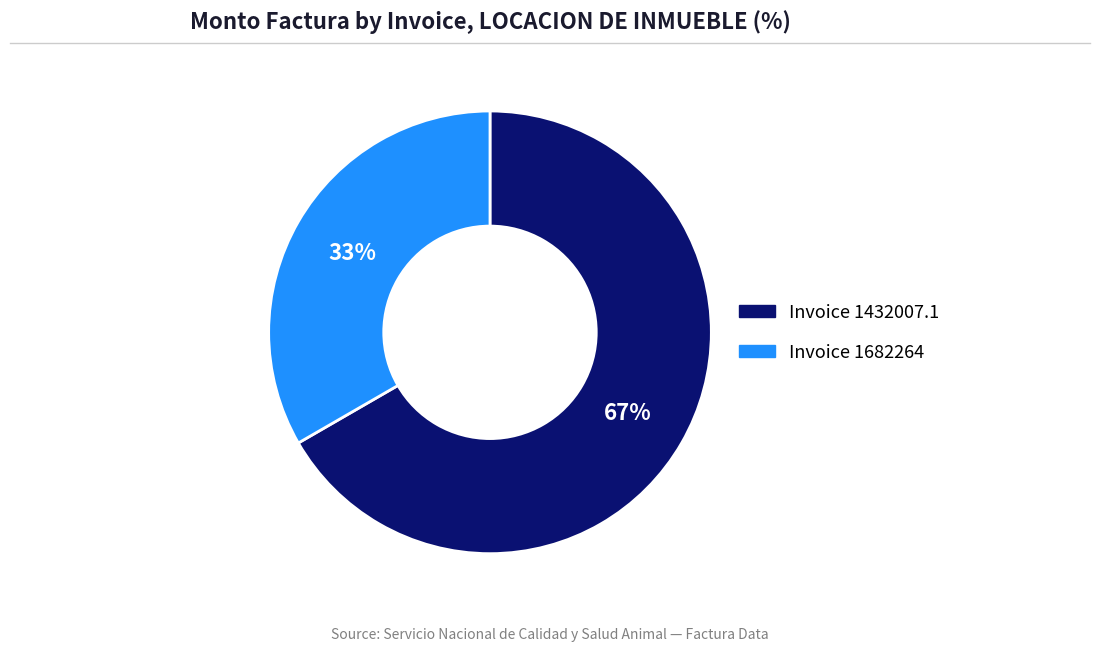

Combined, do Invoice 1432007.1 and Invoice 1682264 account for over 50%?

Yes